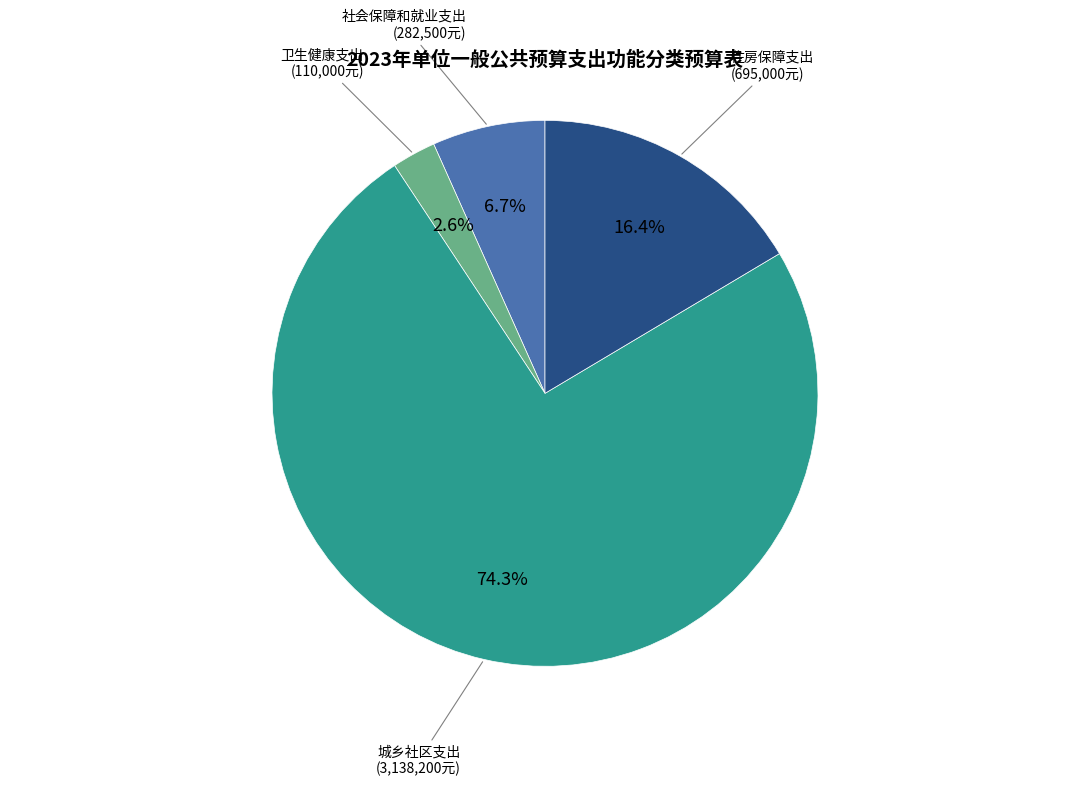

Is there a majority slice in this chart?

Yes